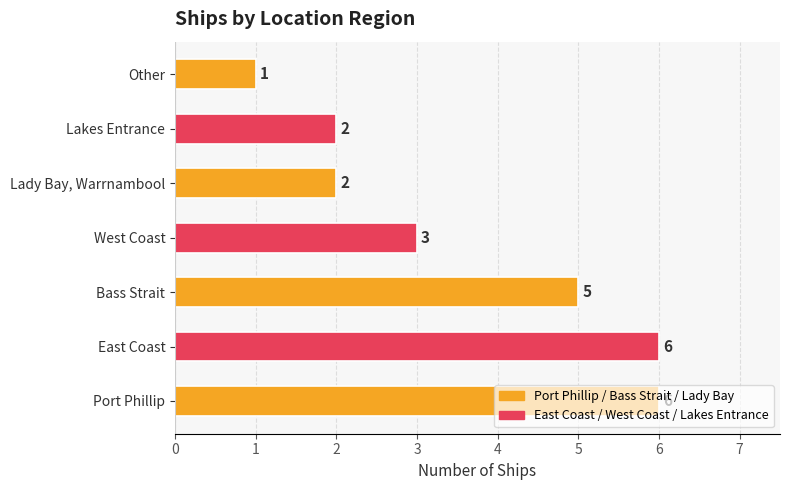

What is the maximum value shown in the chart?

6